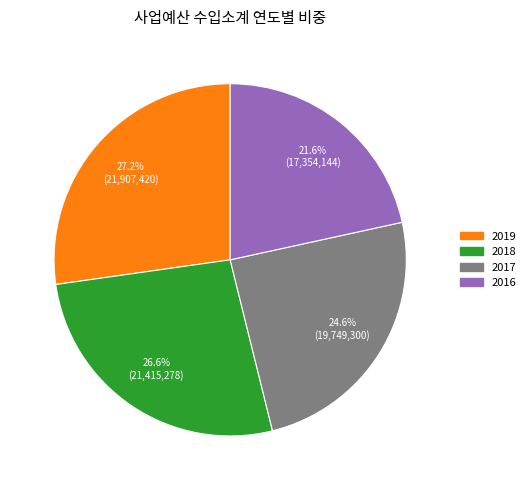

Which slice is the largest?

2019